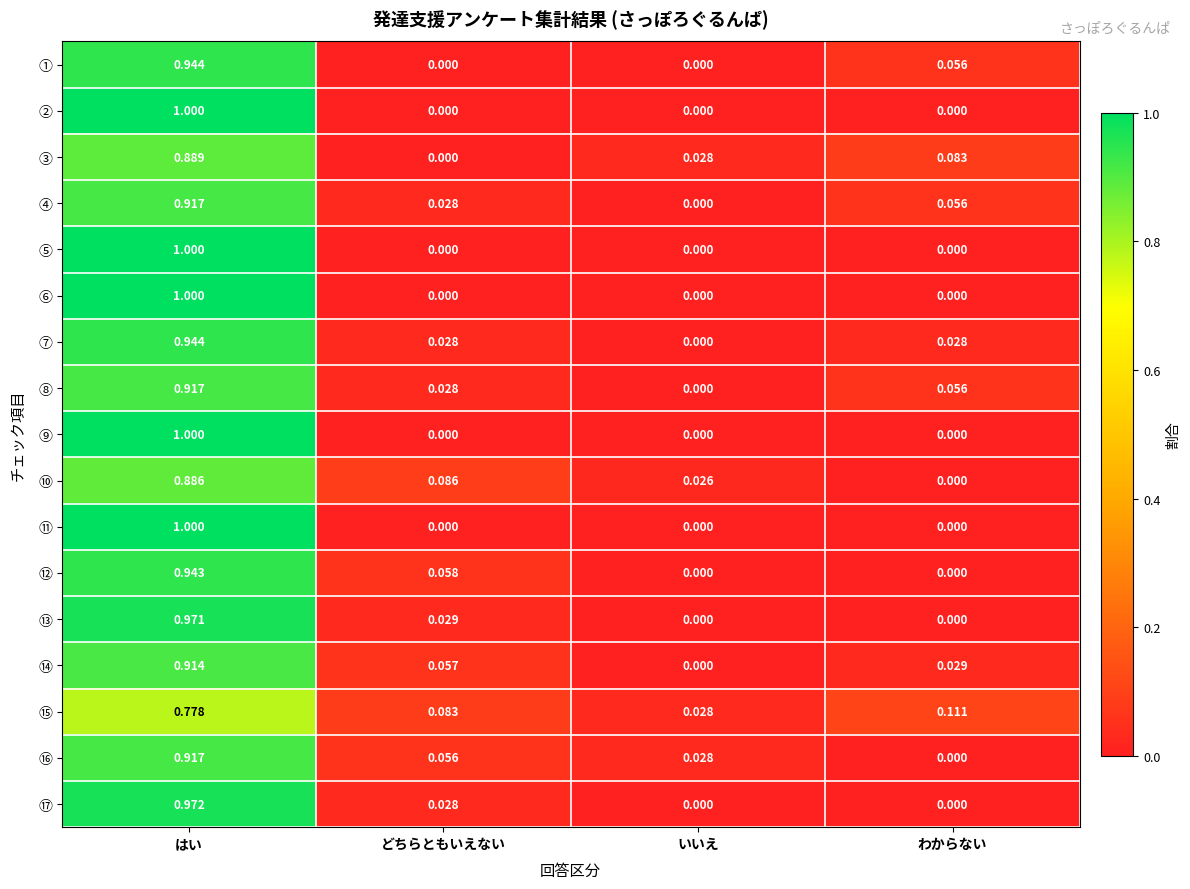

Which label corresponds to the largest value in the chart?

はい